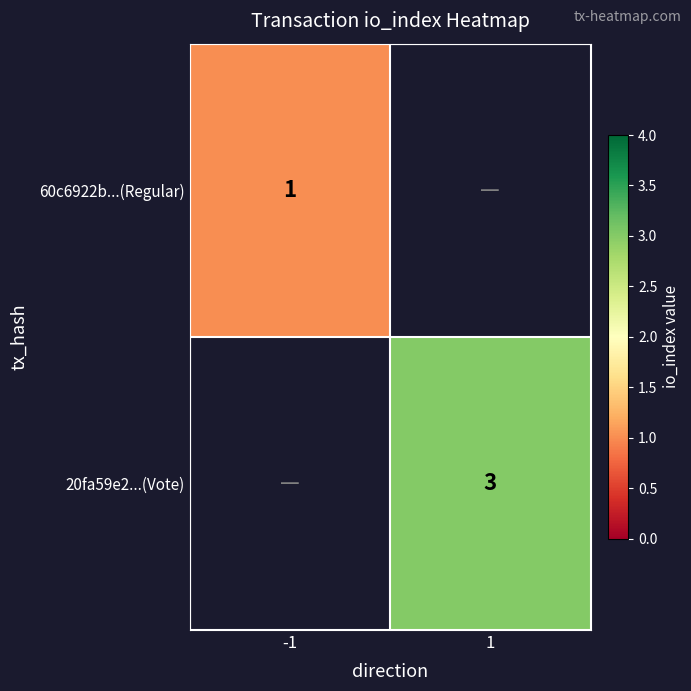

Is it true that 20fa59e2...(Vote) equals 1 at 1?

False